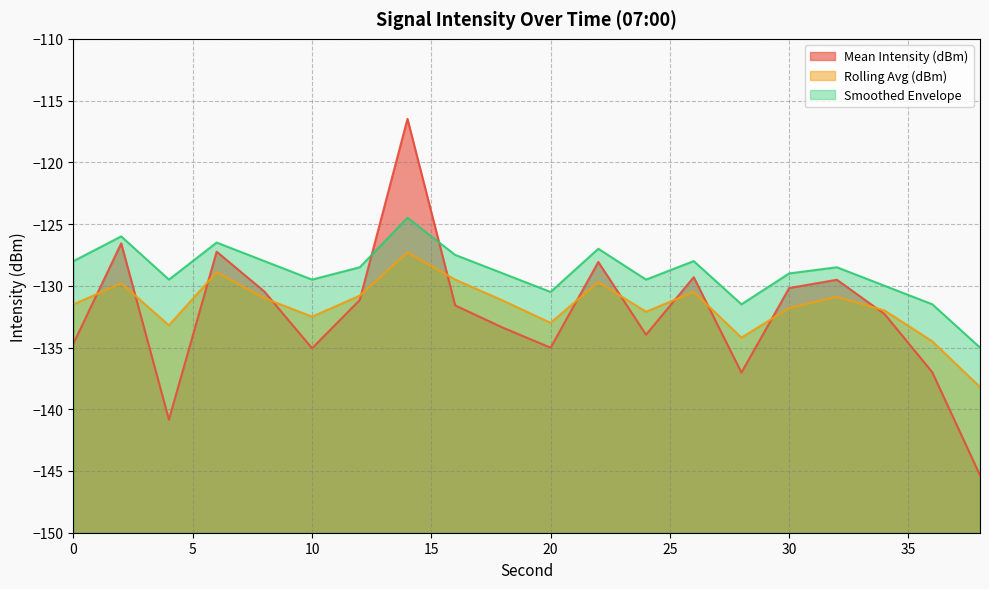

True or false: Smoothed Envelope and Rolling Avg (dBm) intersect in this chart.

False